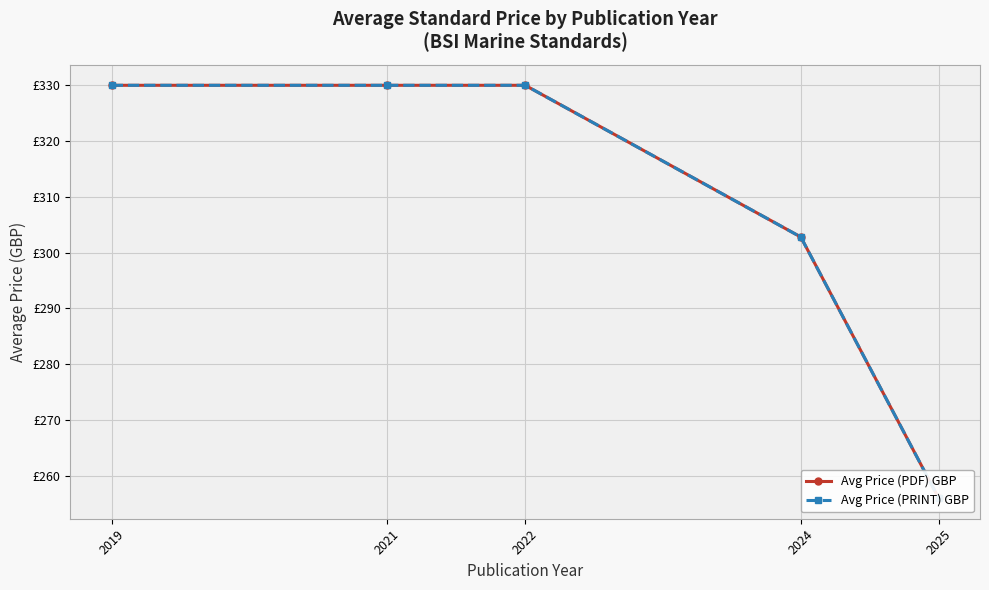

The Avg Price (PRINT) GBP series shows 489.0 at 2024. True or false?

False